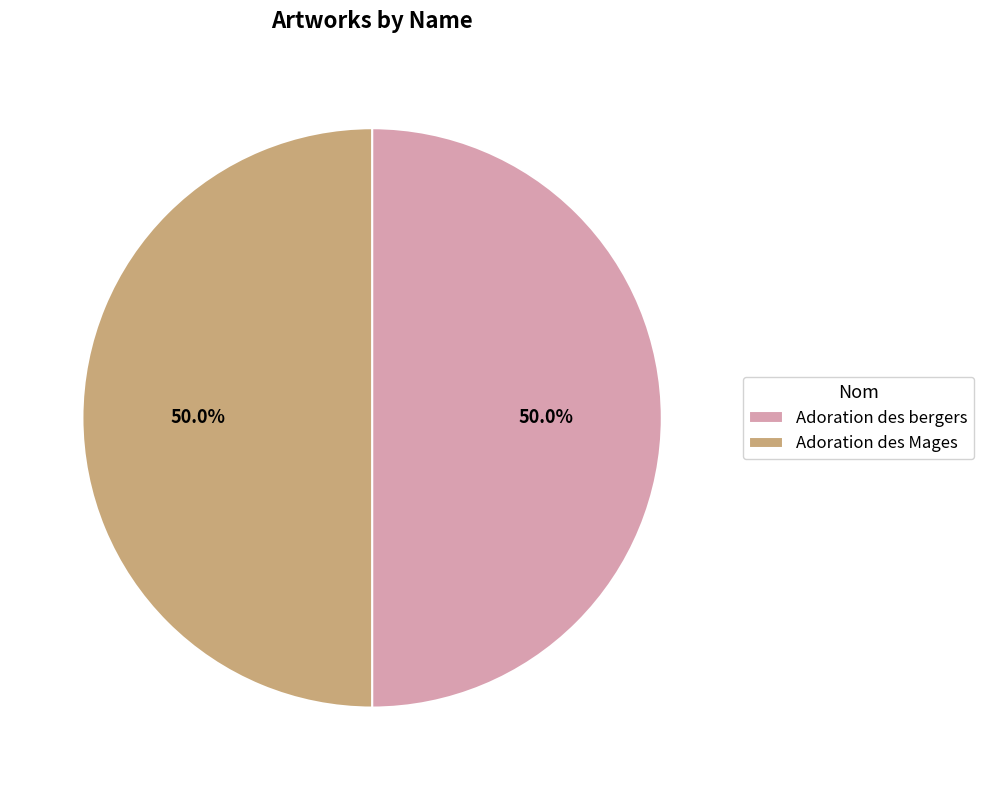

How many segments does this pie chart have?

2